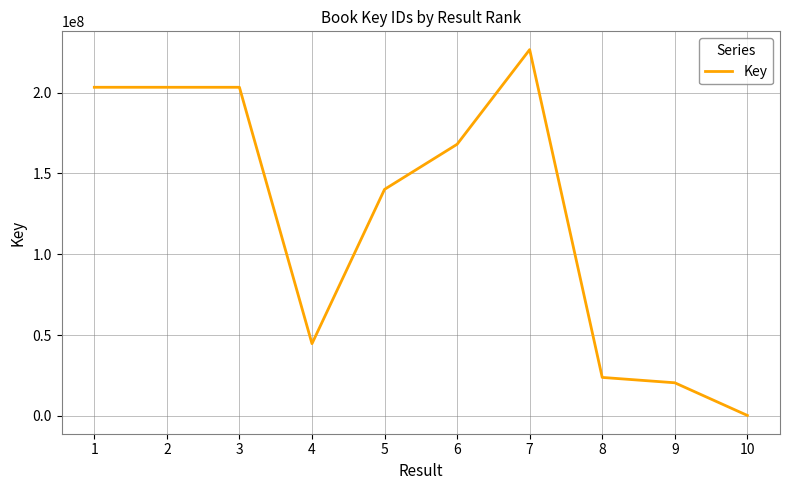

The value at 9 is 11992945. True or false?

False